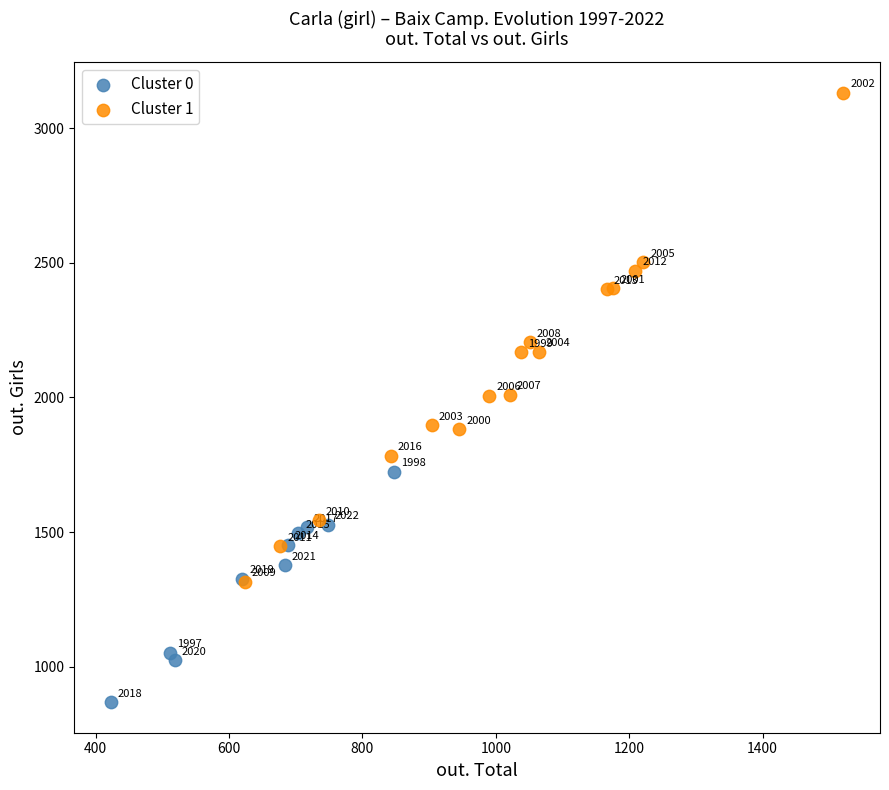

Which series contains the lowest Y value?

Cluster 0